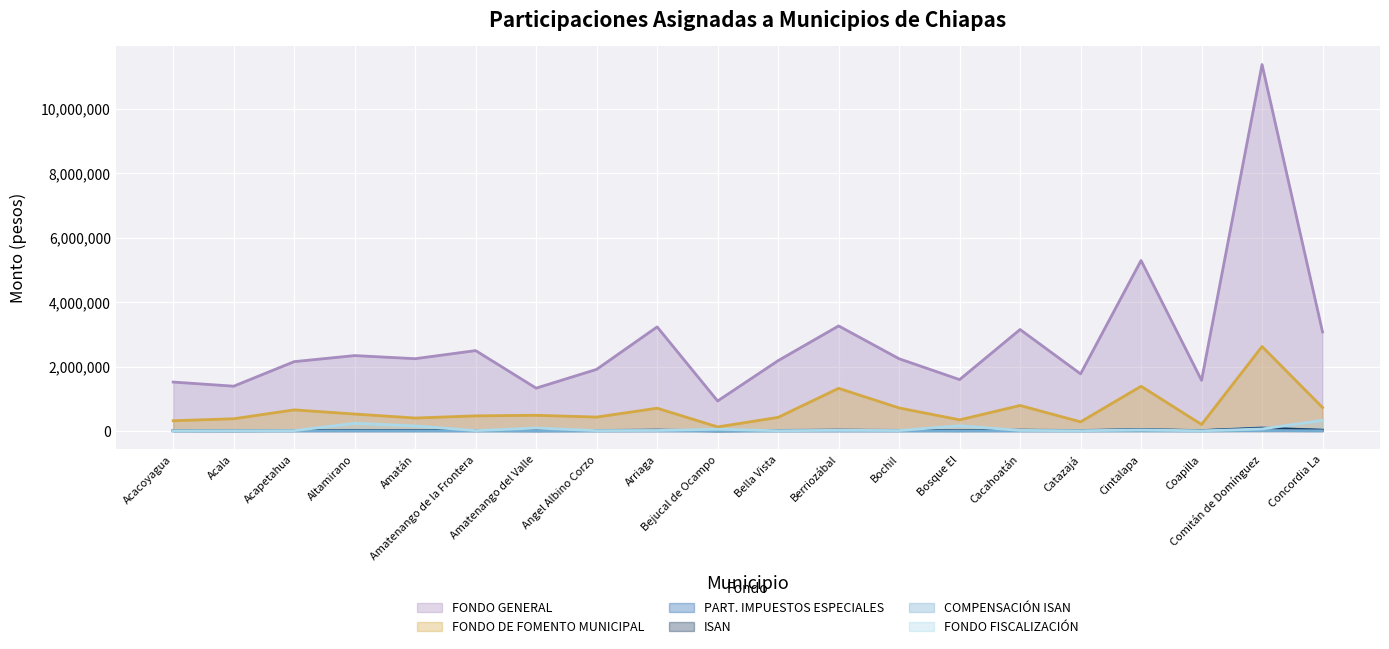

True or false: PART. IMPUESTOS ESPECIALES and FONDO GENERAL cross at least once.

False